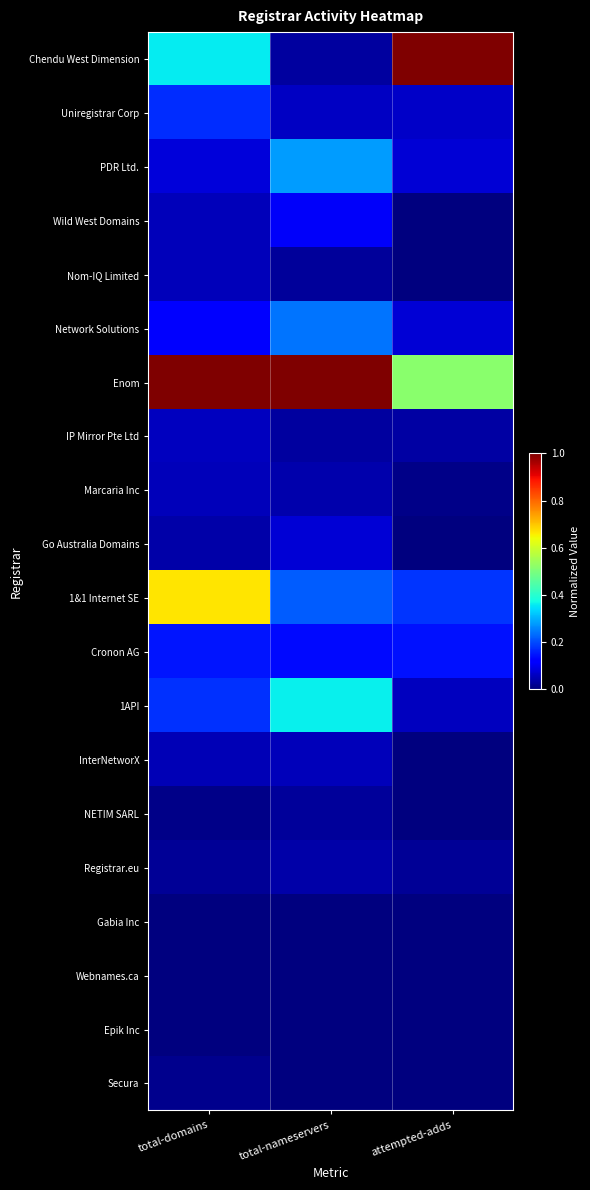

What is the maximum value shown in the chart?

1.0